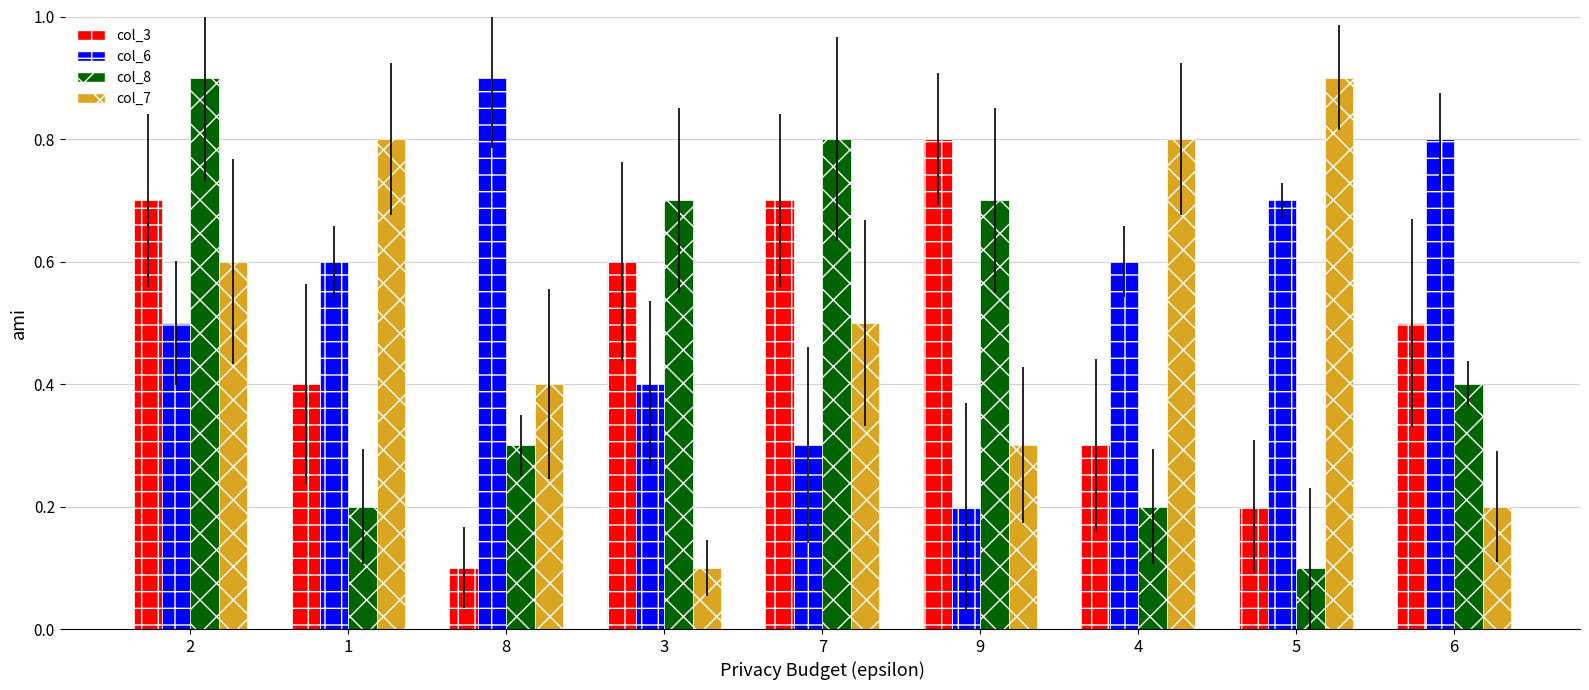

How many bars are there in total?

36